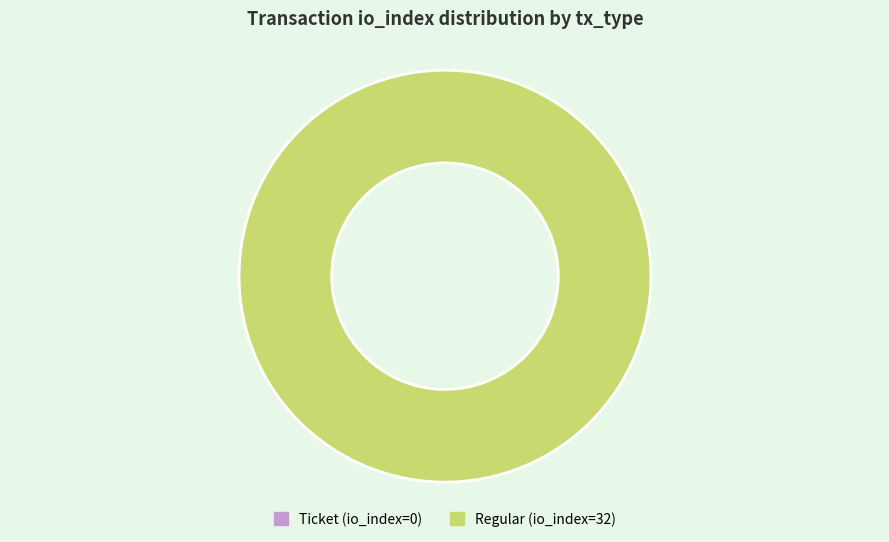

To the nearest percent, what portion does Regular (io_index=32) represent?

100%